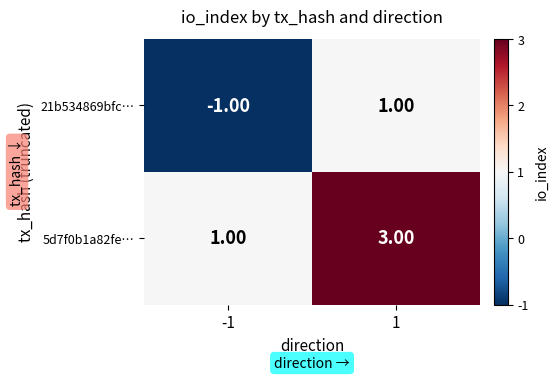

List the series in order of their peak value, lowest first.

21b534869bfc…, 5d7f0b1a82fe…